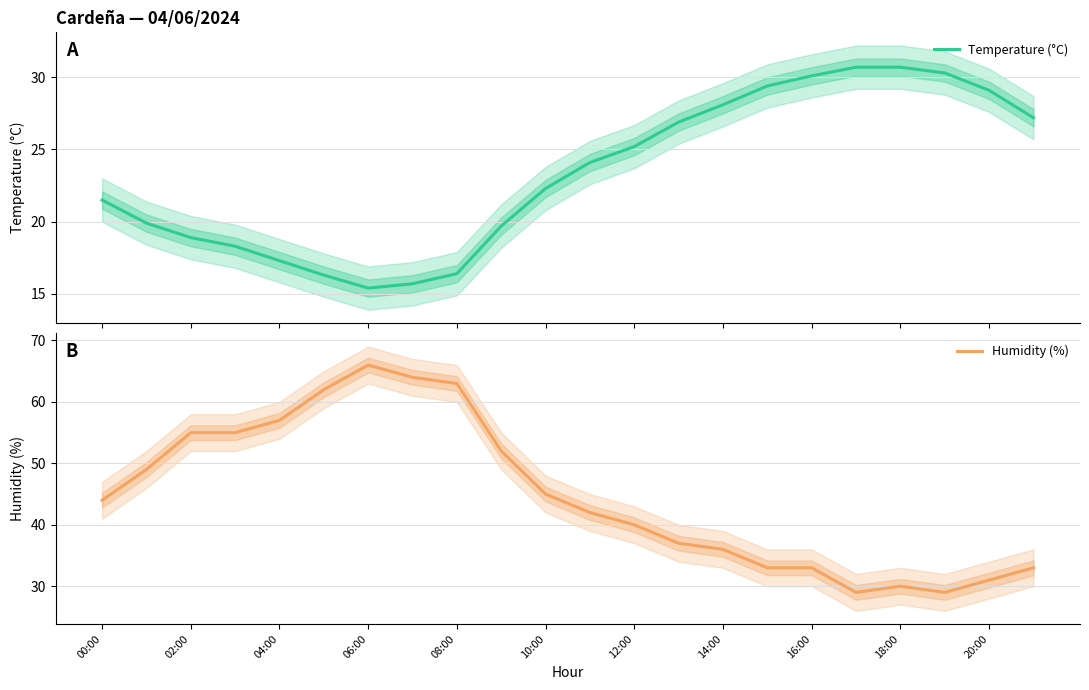

What is the highest value of the Temperature (°C) series?

30.7